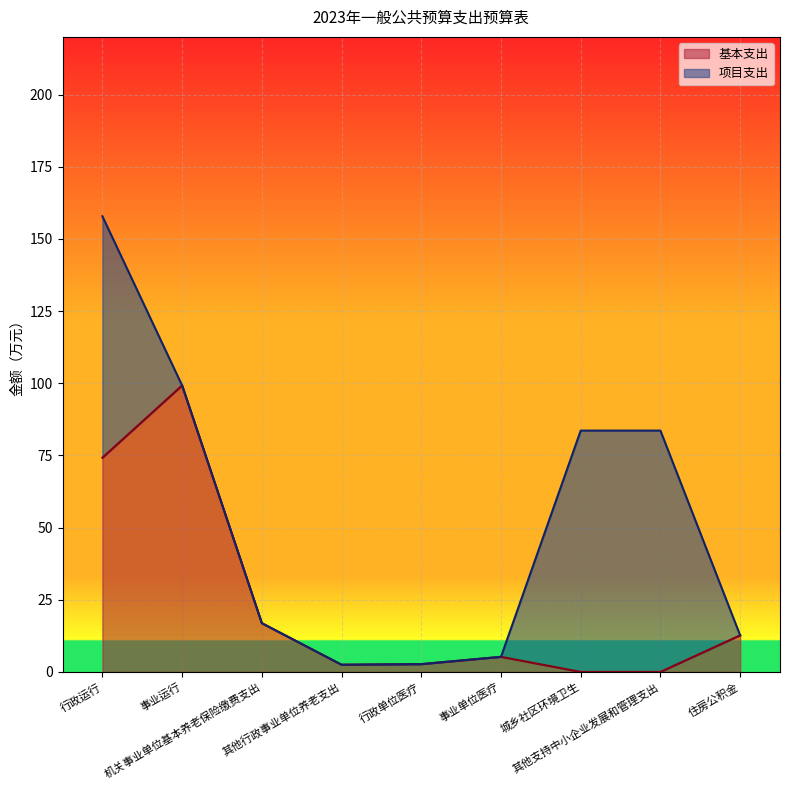

Which has a higher value, 事业运行 or 机关事业单位基本养老保险缴费支出?

事业运行